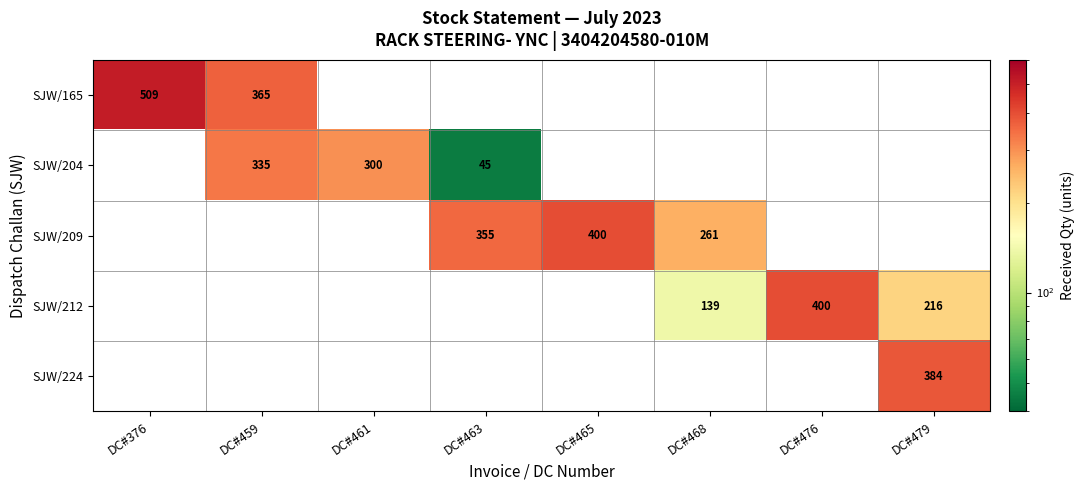

Which series changed the most between DC#468 and DC#476?

SJW/212